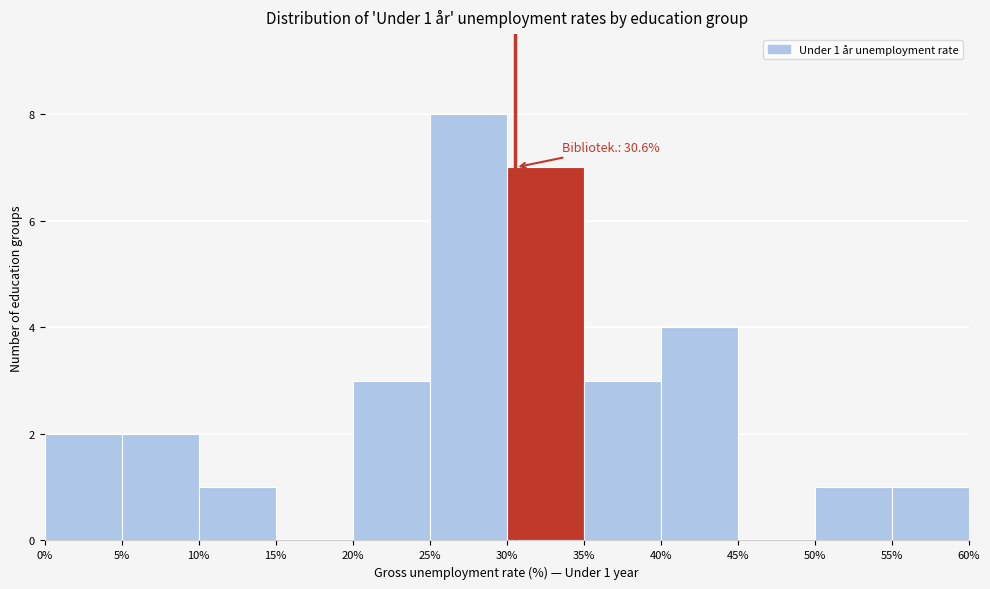

Over which range of the x-axis is the bar tallest?

25% to 30%